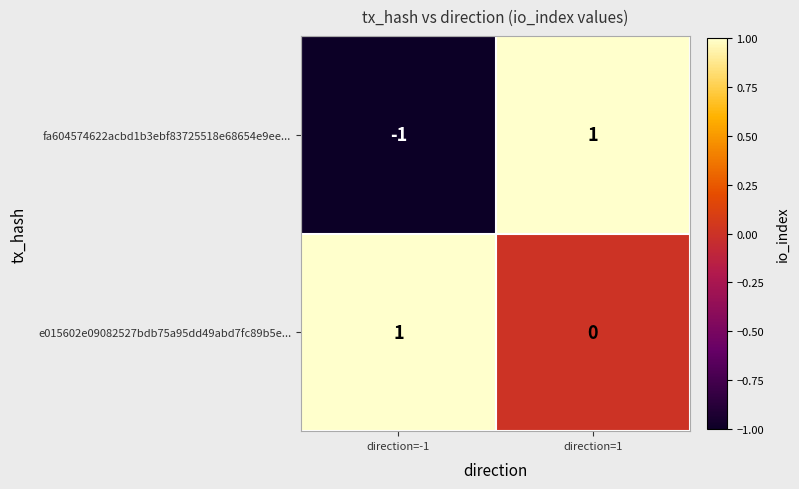

Reading left to right, what are all the values shown in this chart?

fa604574622acbd1b3ebf83725518e68654e9ee...: -1	1
e015602e09082527bdb75a95dd49abd7fc89b5e...: 1	0